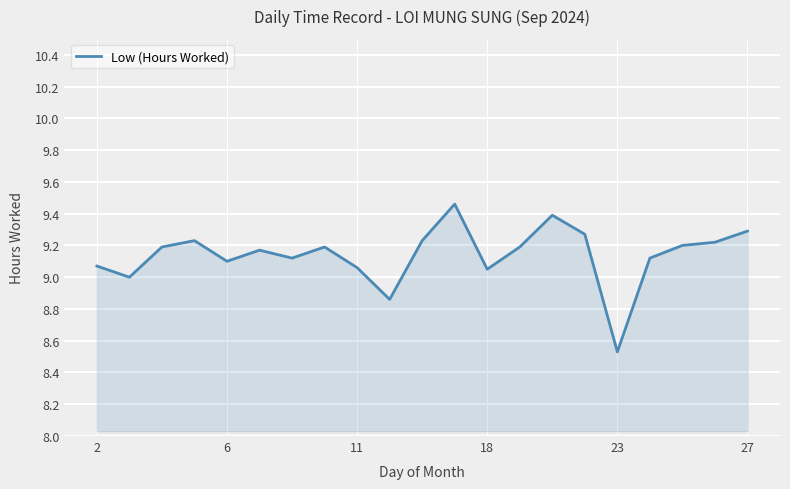

What is the difference between the maximum and minimum values?

0.9